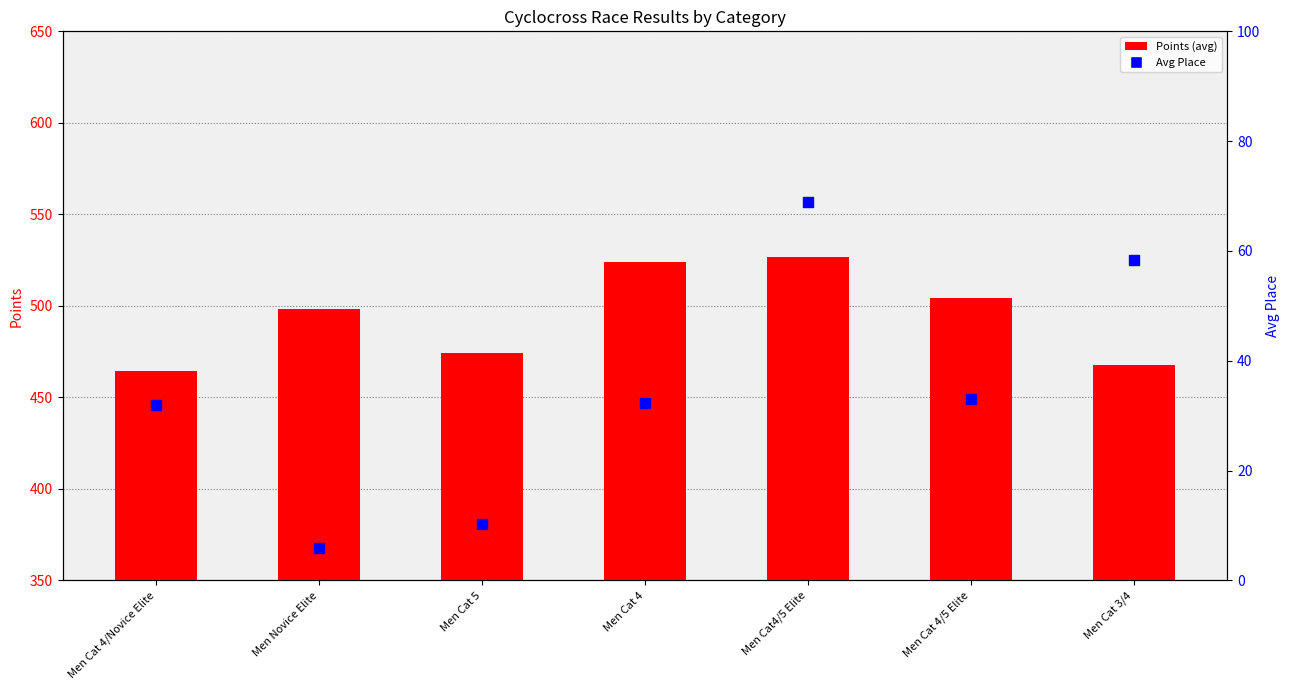

Which series reaches the maximum Y coordinate?

Points (avg)